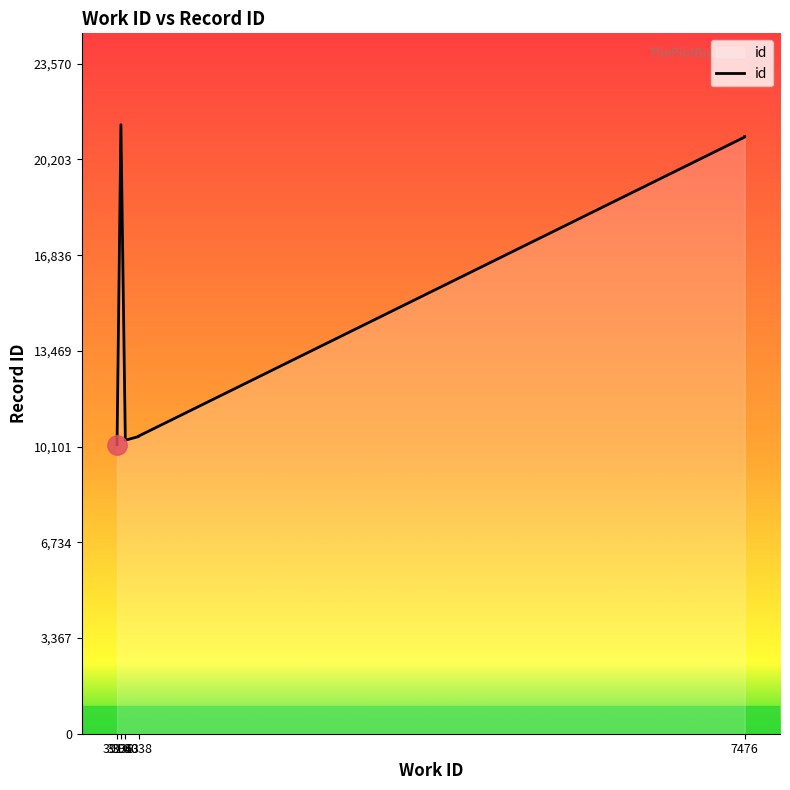

What is the change in value from 3916 to 7476?

+10833